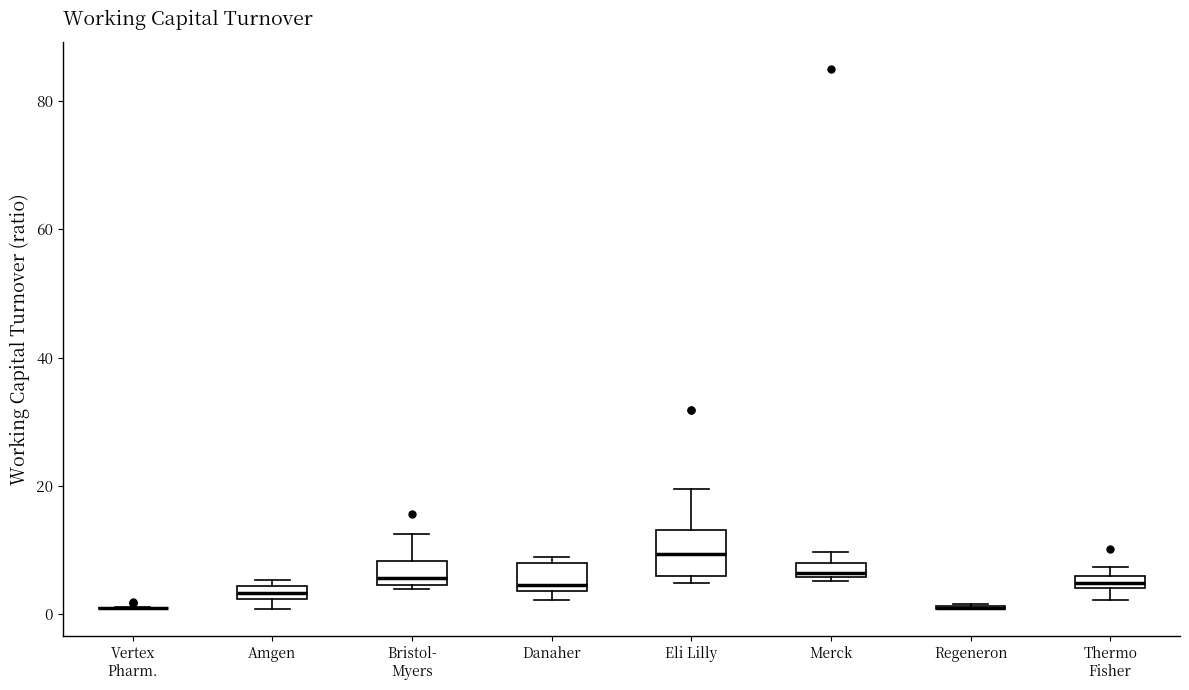

Which box is the tallest, from its lower edge to its upper edge?

Eli Lilly